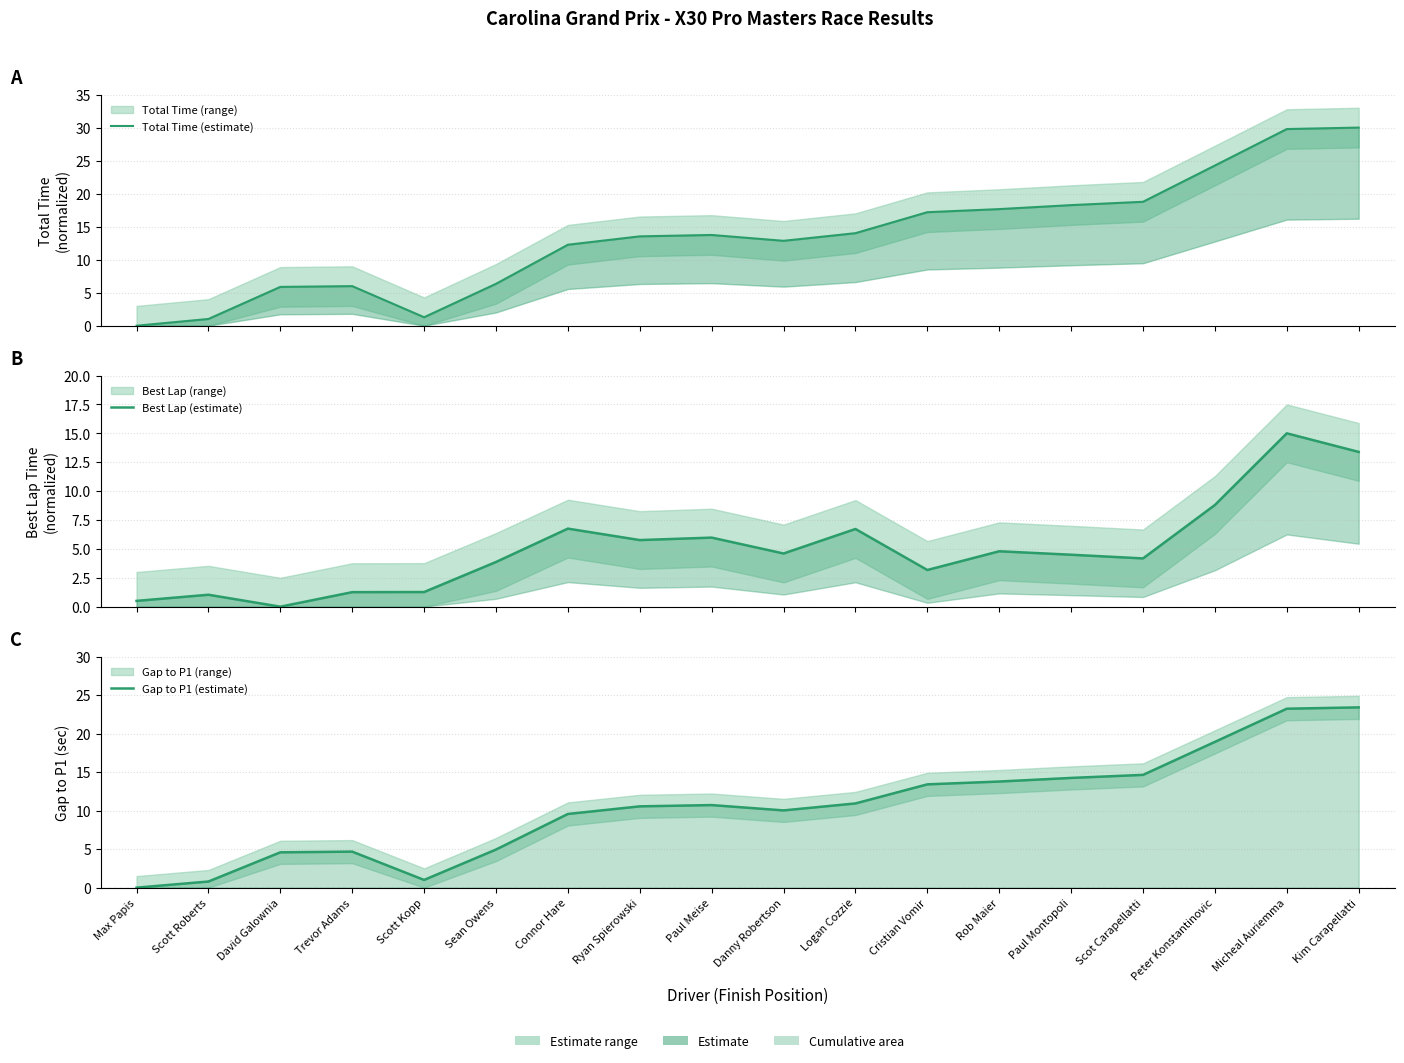

At which label does Best Lap (estimate) first exceed 4?

Connor Hare